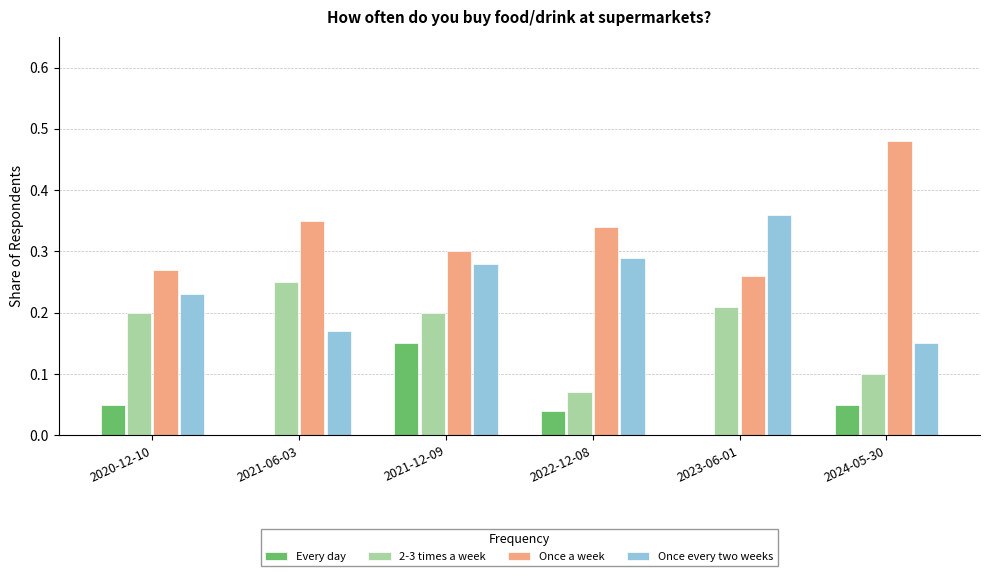

Between 2020-12-10 and 2021-12-09, which series saw the biggest shift?

Every day